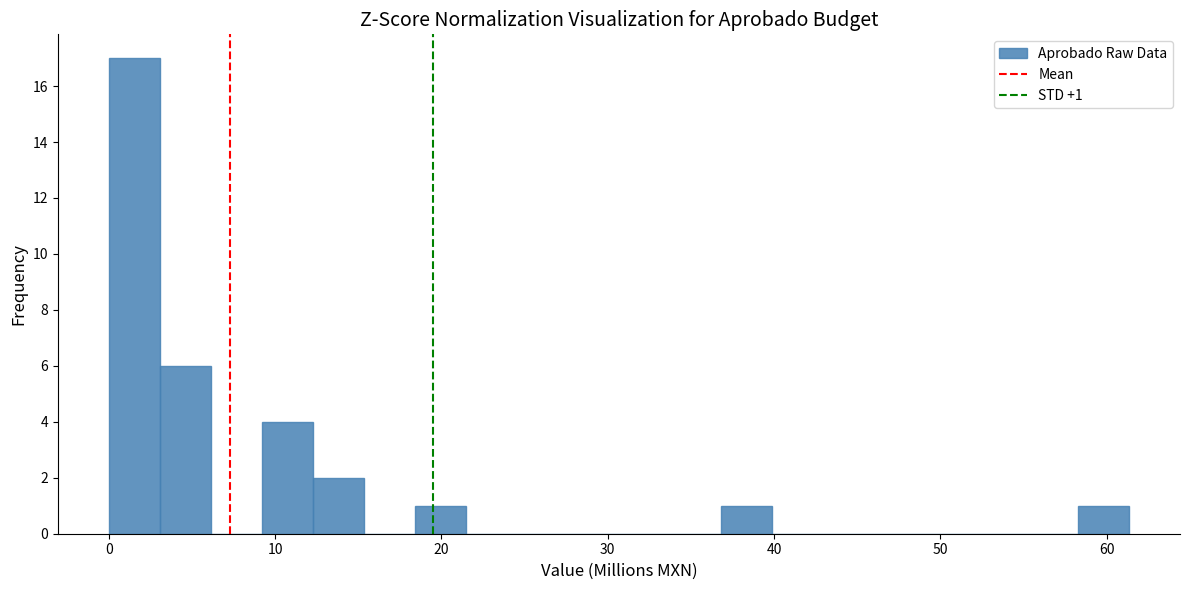

Around what value on the x-axis is the tallest bar? Give the approximate position of its centre, as read against the axis.

2